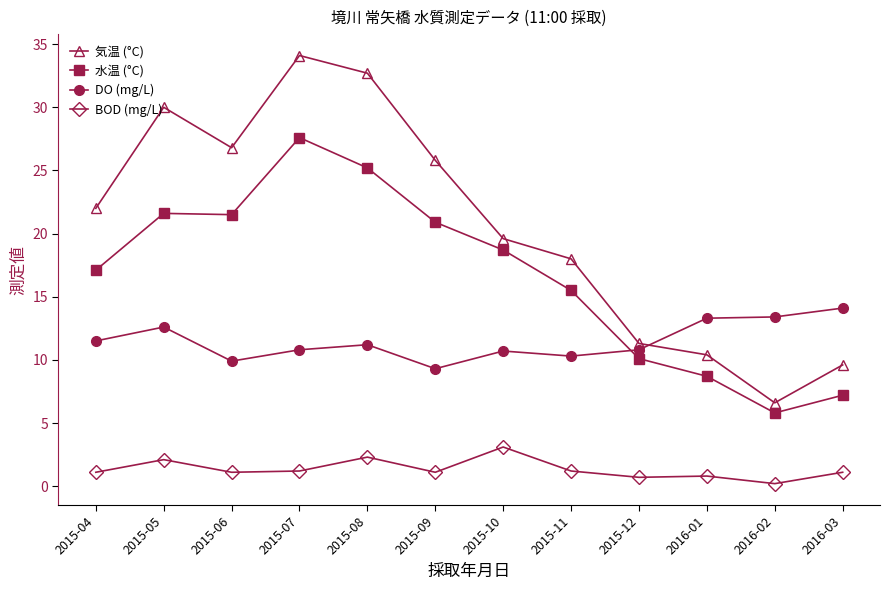

Where does the 水温 (°C) series first go above 18?

2015-05